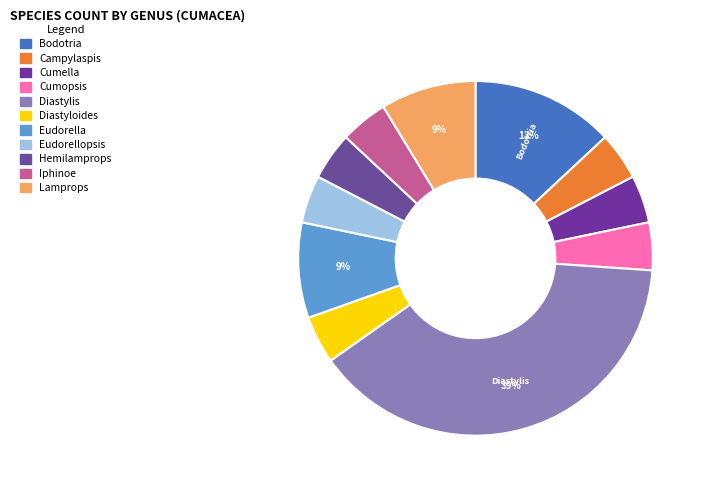

How many segments does this pie chart have?

11